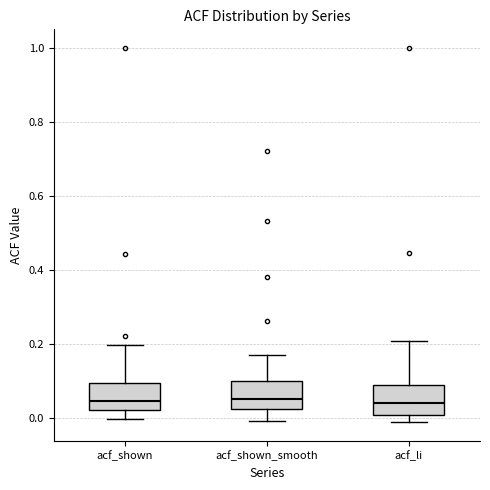

Reading left to right, transcribe this box plot: for each box, give where its median line is, the range the box spans, and where its two whiskers end, as read against the y-axis. The values are not printed on the chart, so give them approximately, as read against the axis.

acf_shown: median 0.04, box 0.02 to 0.10, whiskers 0.00 to 0.20
acf_shown_smooth: median 0.06, box 0.02 to 0.10, whiskers 0.00 to 0.18
acf_li: median 0.04, box 0.00 to 0.08, whiskers 0.00 (just below the box's lower edge) to 0.20